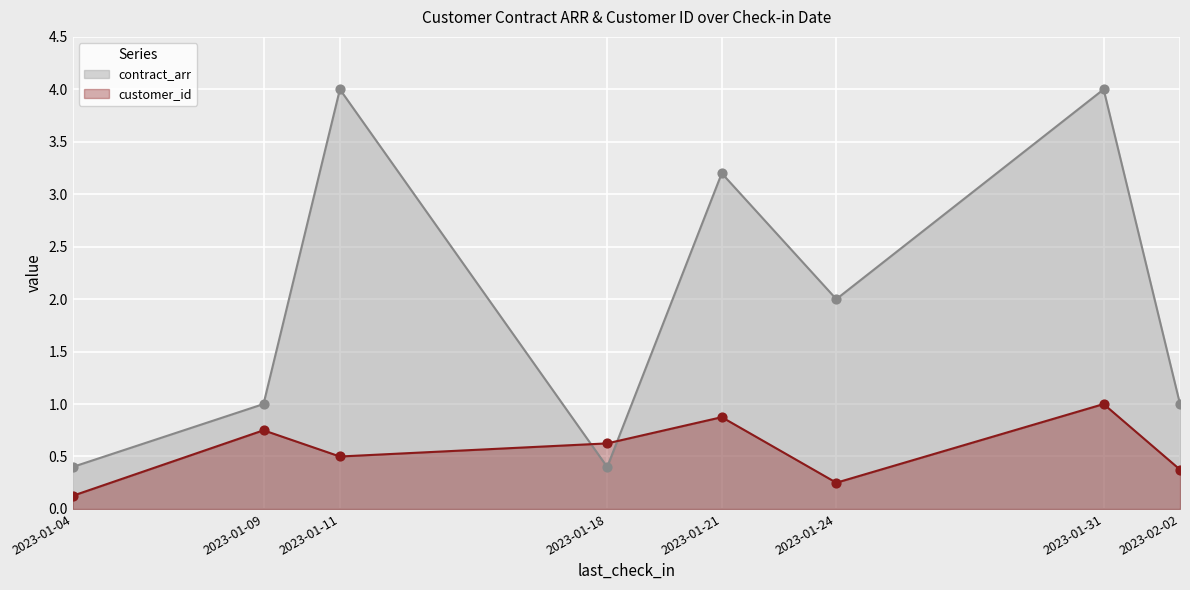

At how many categories does at least one series exceed 1?

4